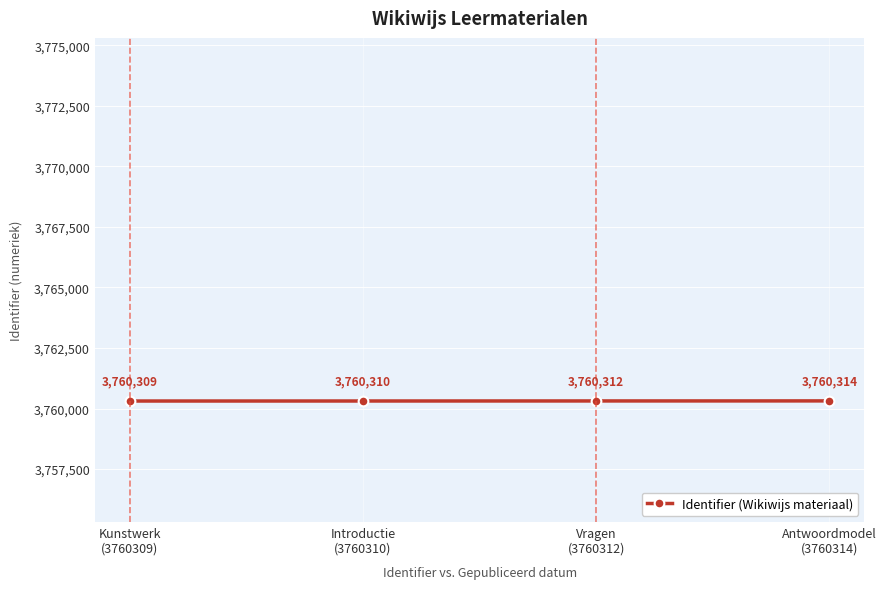

Reading left to right, what are all the values shown in this chart?

3760309	3760310	3760312	3760314